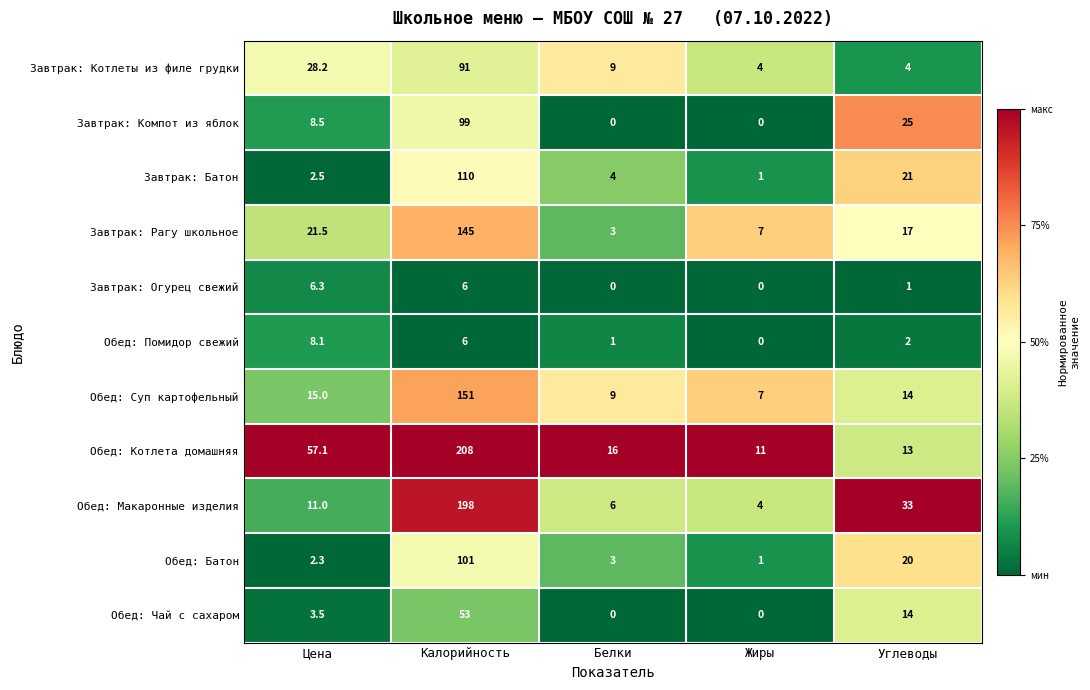

What is the difference between the second highest and minimum values in the Завтрак: Огурец свежий series?

6.0